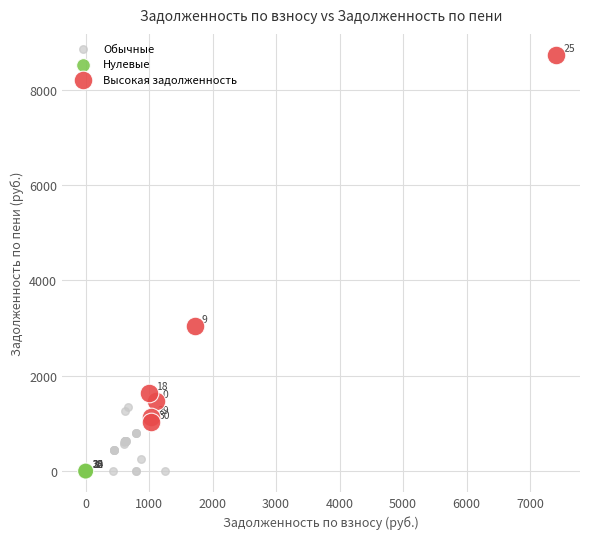

Which series reaches the maximum Y coordinate?

Высокая задолженность